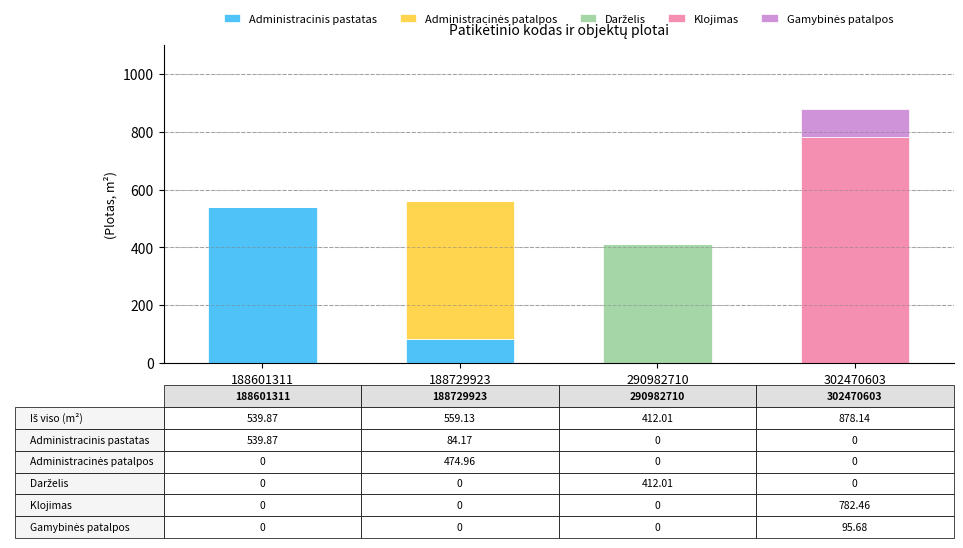

Reading left to right, list the values for the Administracinis pastatas series.

188601311=539.9	188729923=84.2	290982710=0.0	302470603=0.0